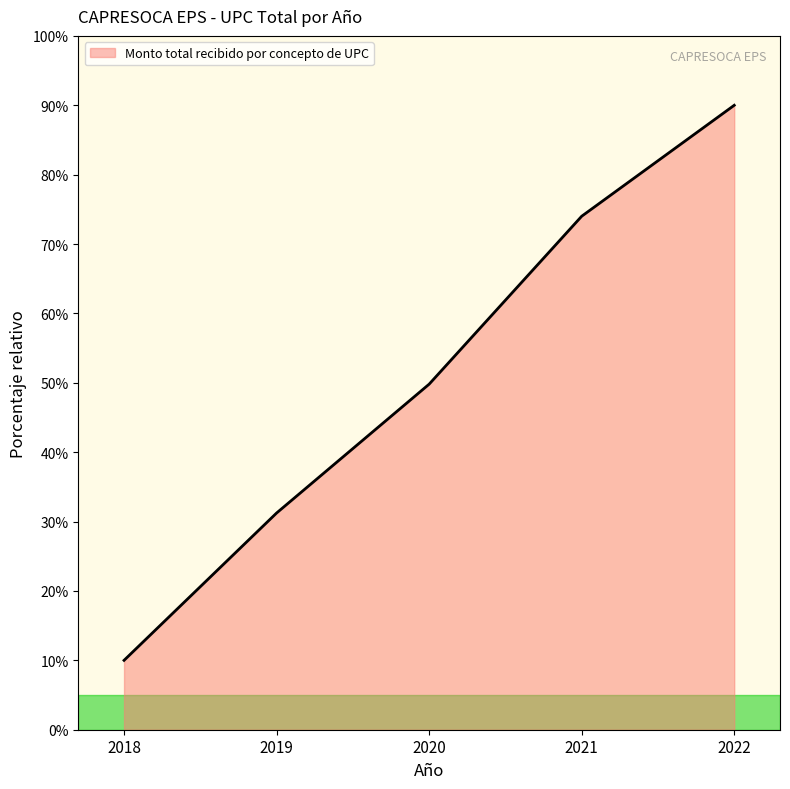

The value at 2021 is 74.0. True or false?

True